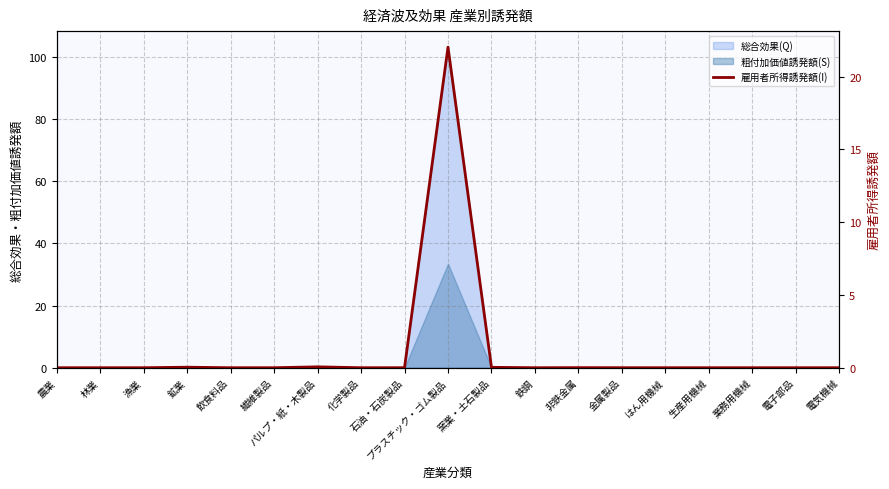

Does the chart have visible grid lines?

Yes